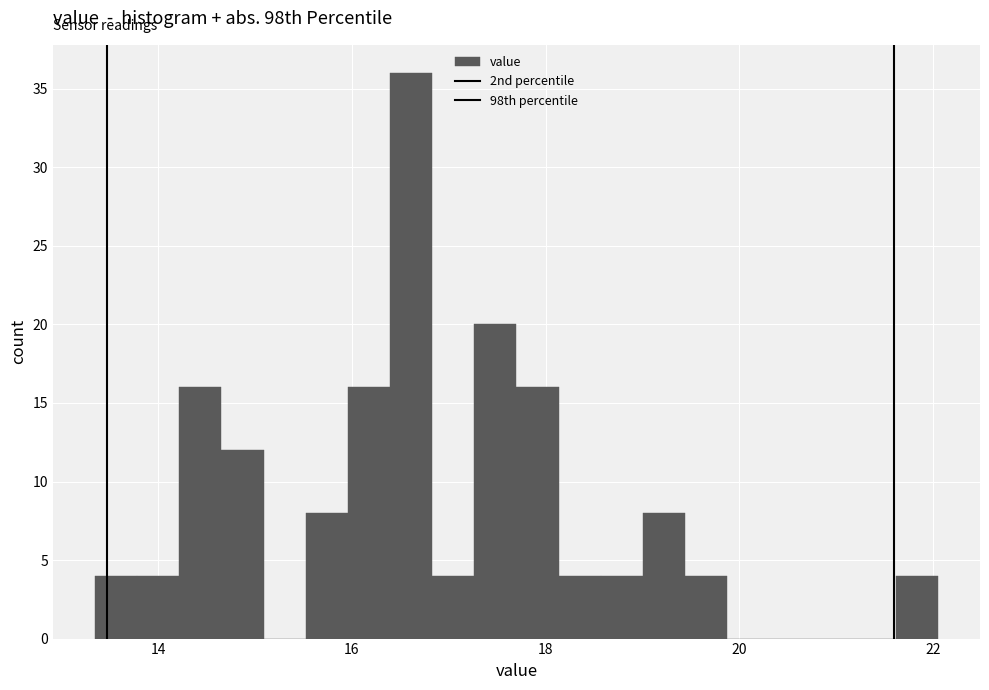

Around what value on the x-axis is the tallest bar? Give the approximate position of its centre, as read against the axis.

16.6